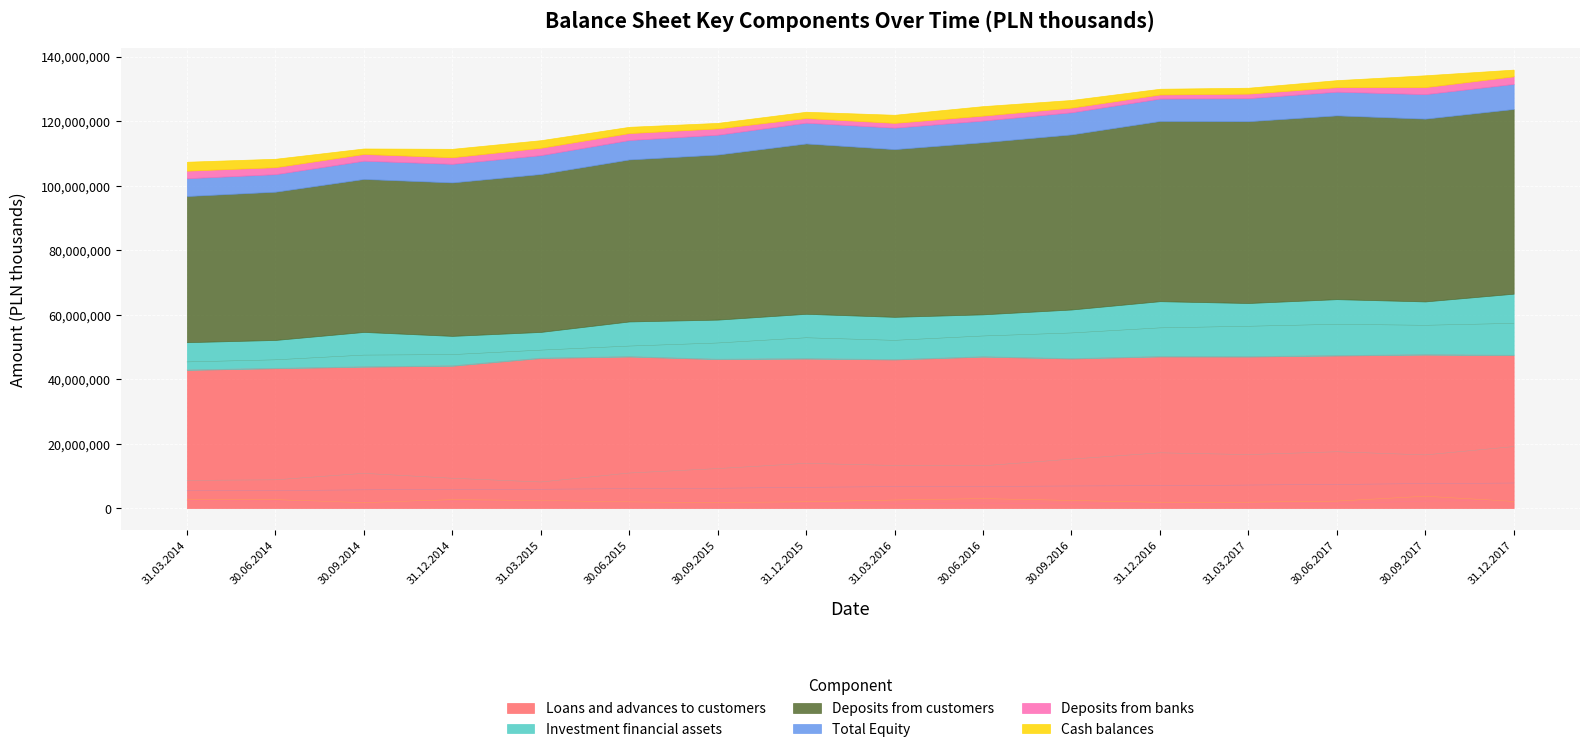

What position from the right is 31.12.2014?

13